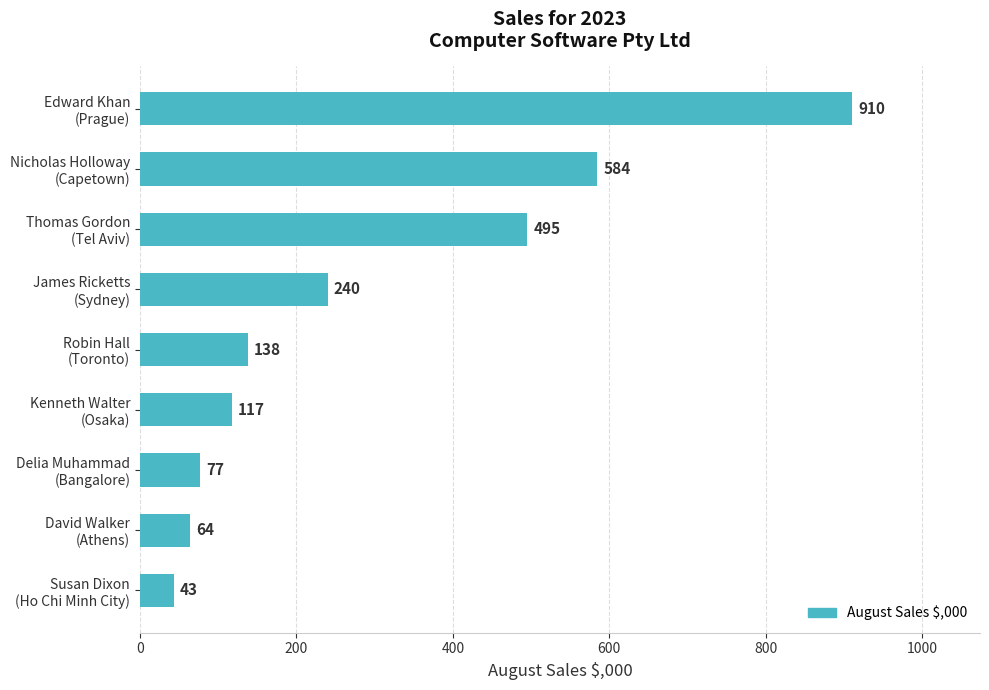

How many series are shown in this chart?

1